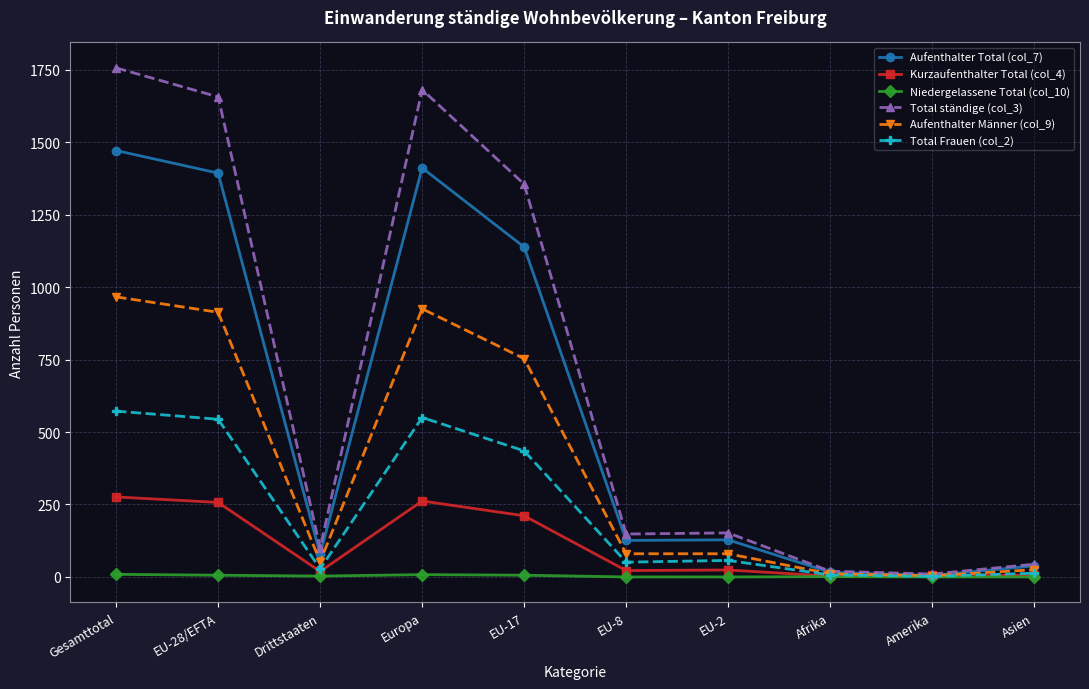

Where is the first local maximum for Aufenthalter Total (col_7)?

Europa